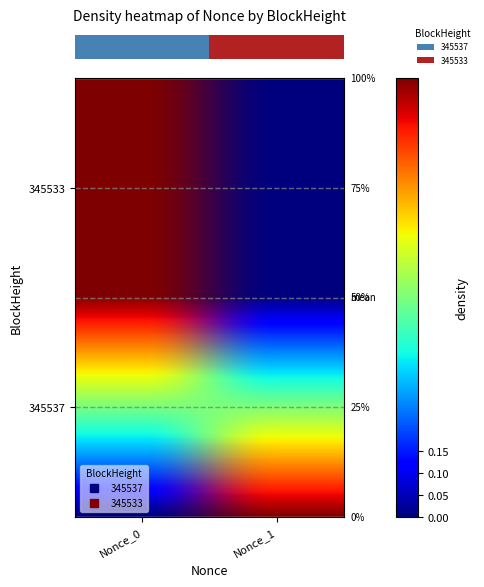

What is the sum of all 345533 values?

1